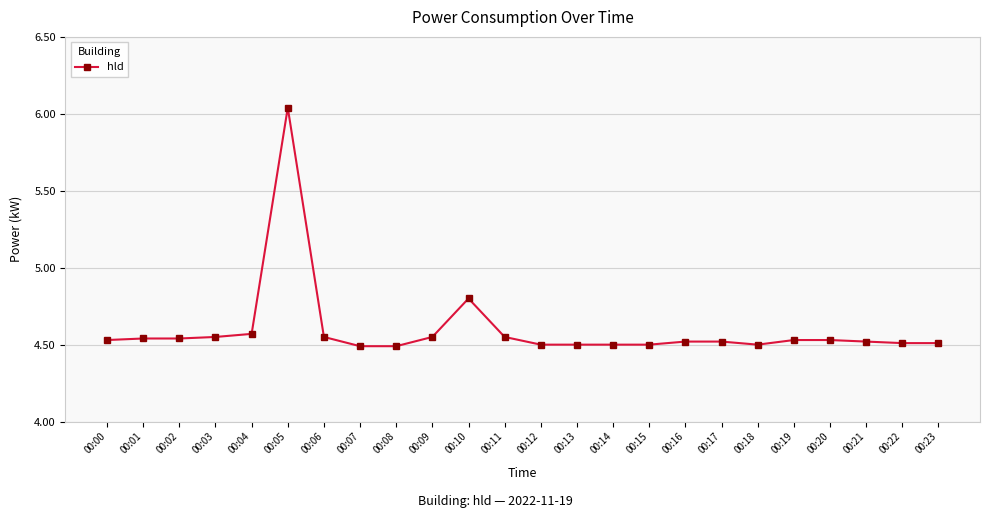

Is it true that the value at 00:15 is 8.0?

False